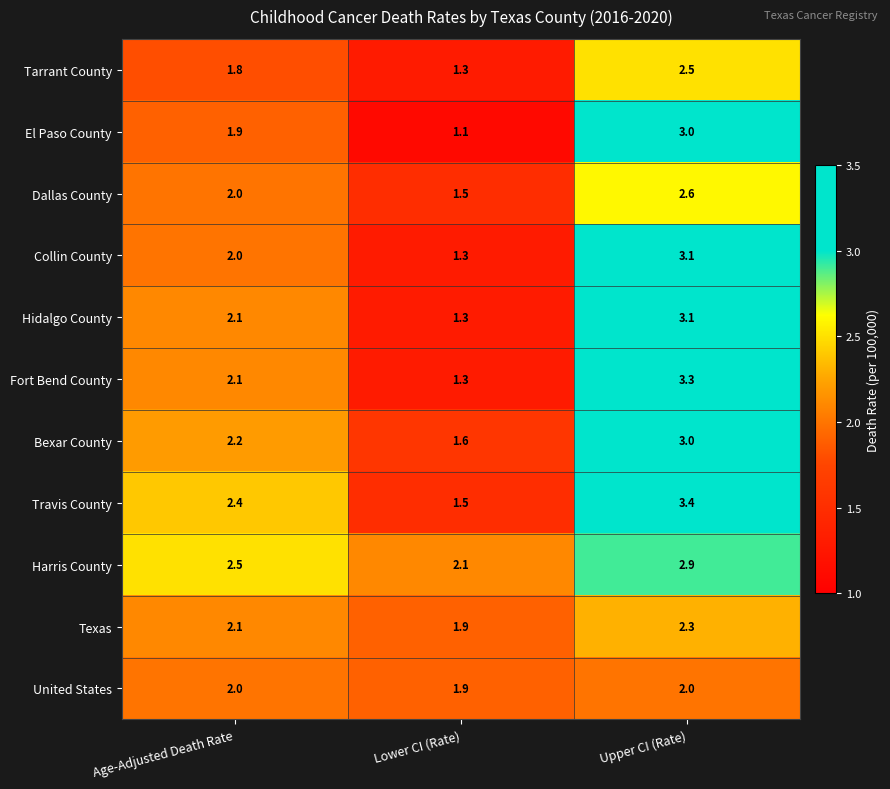

Which series has the widest spread of values?

Fort Bend County